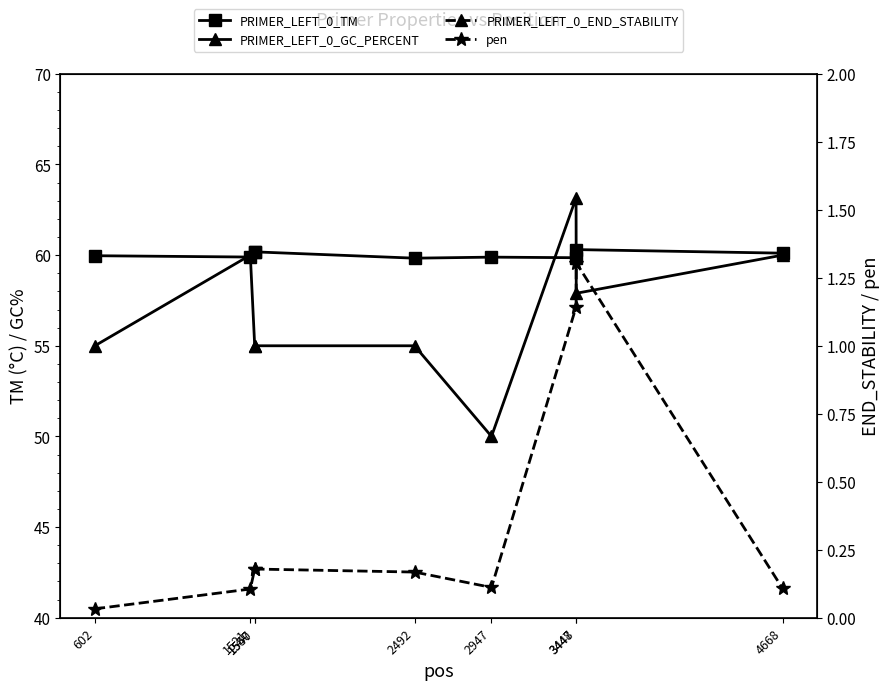

The value of PRIMER_LEFT_0_TM at 2492 is 59.8. True or false?

True